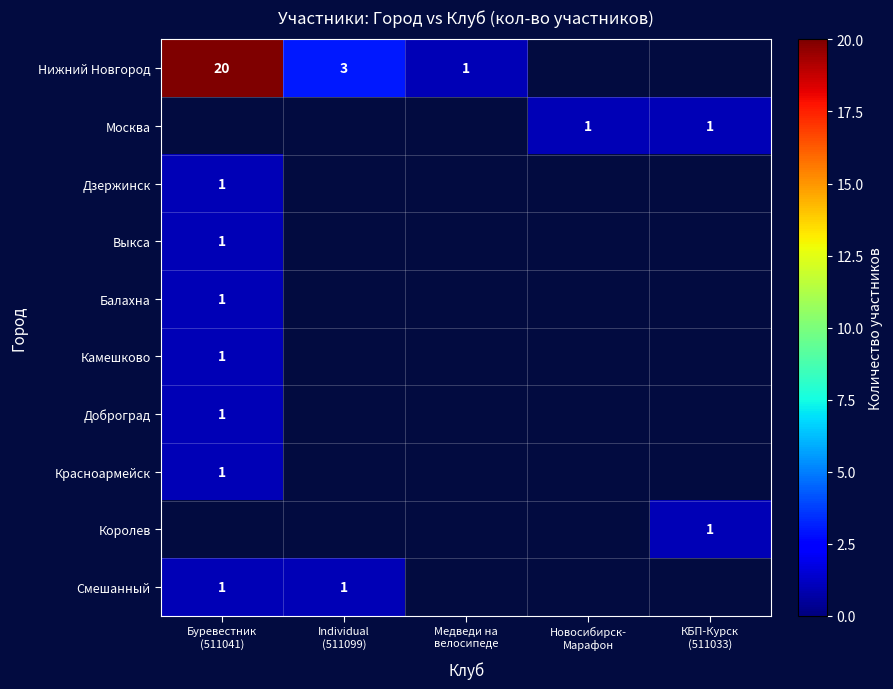

What is the difference between the highest and lowest values at Буревестник
(511041)?

19.0